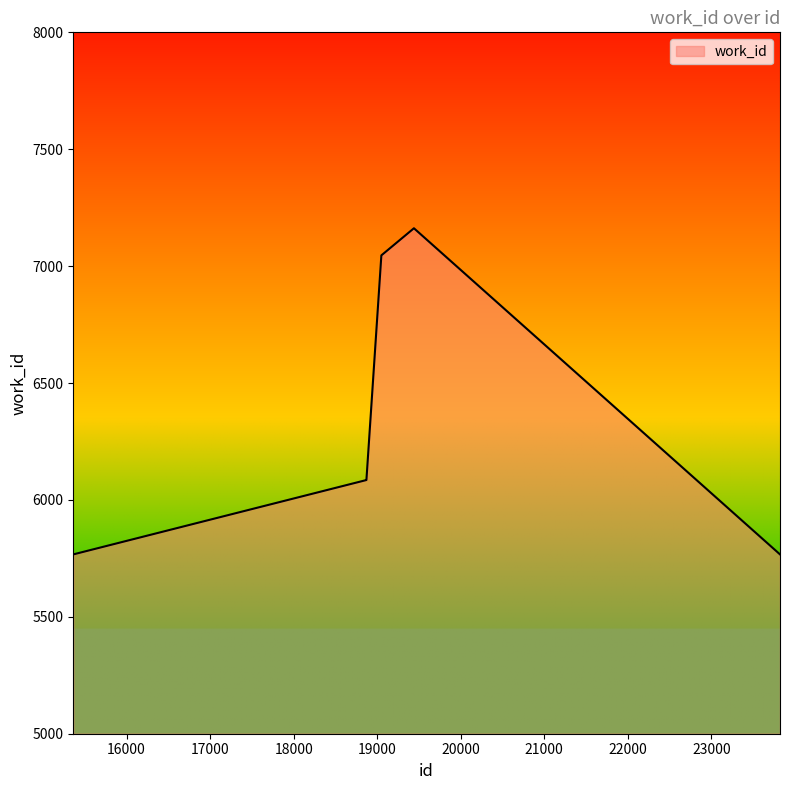

What is the smallest value displayed?

5767